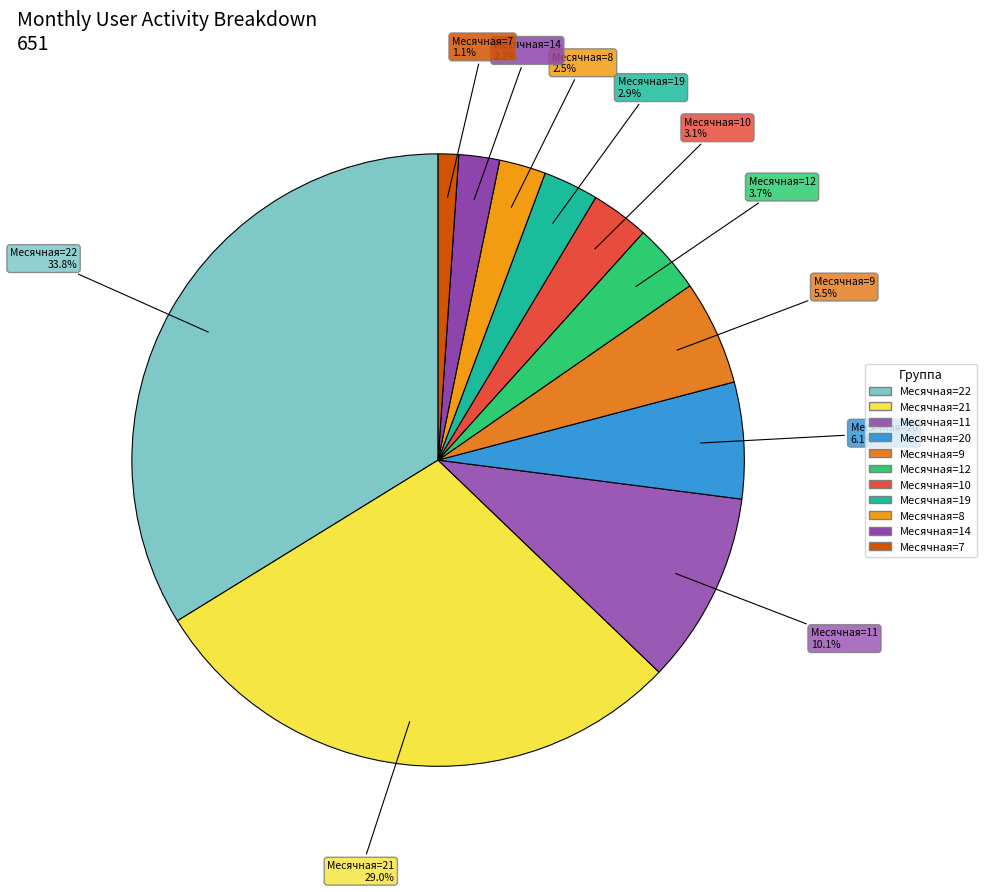

Is there a majority slice in this chart?

No